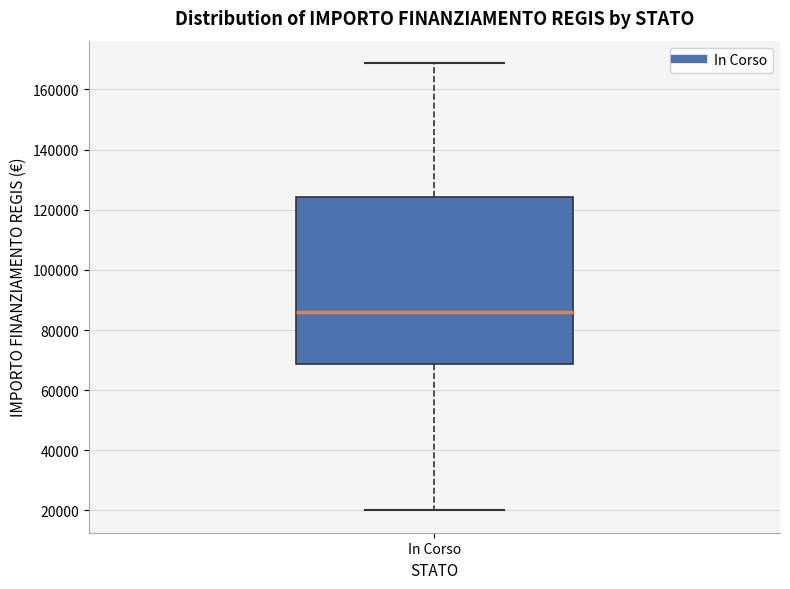

Where does the upper whisker of the box for In Corso end on the y-axis? The values are not printed on the chart, so give them approximately, as read against the axis.

168000